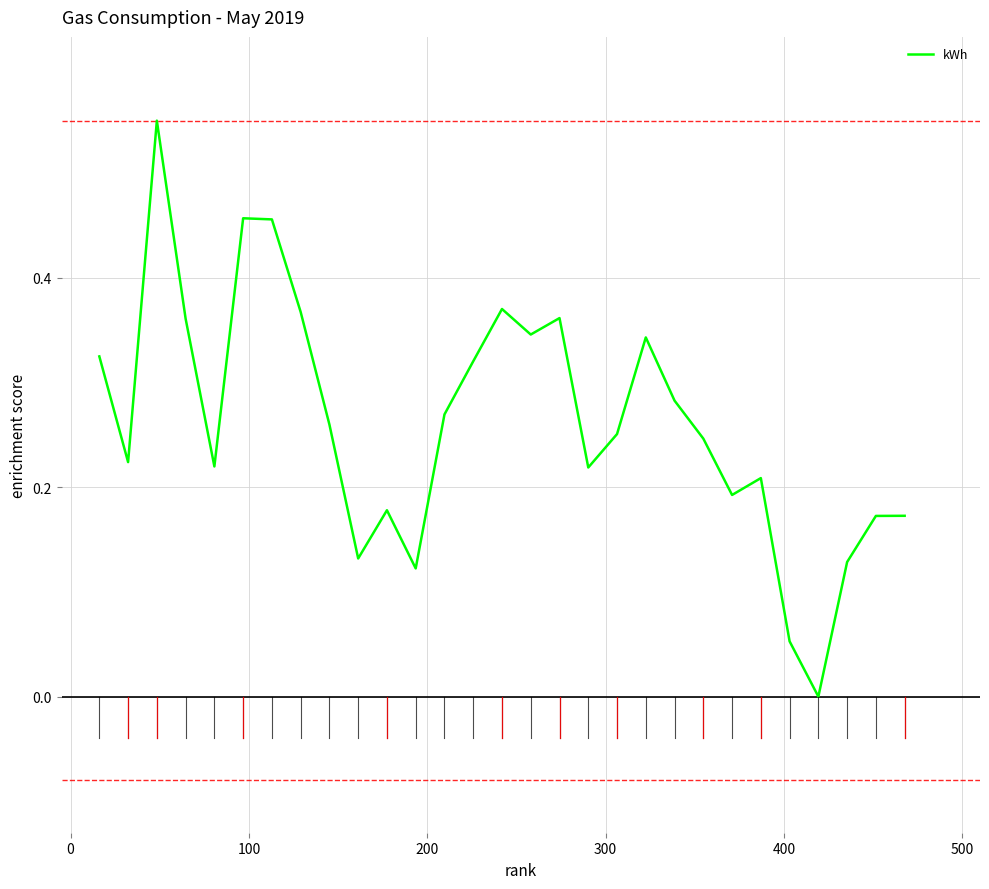

How many values are above zero?

28